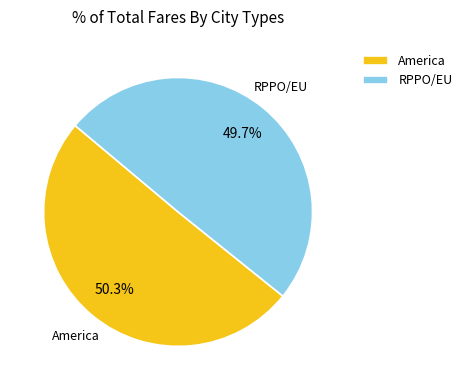

Is it true that RPPO/EU is 42% of the pie?

False